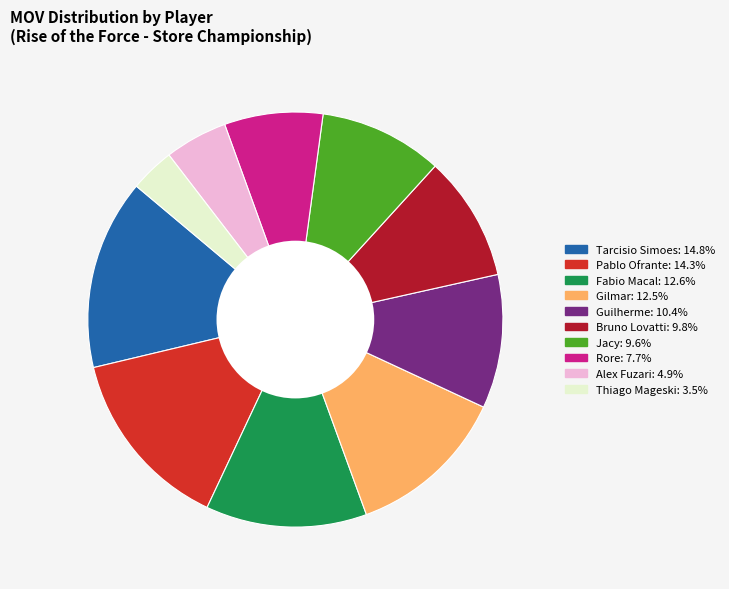

Is there any slice that represents more than half of the pie?

No